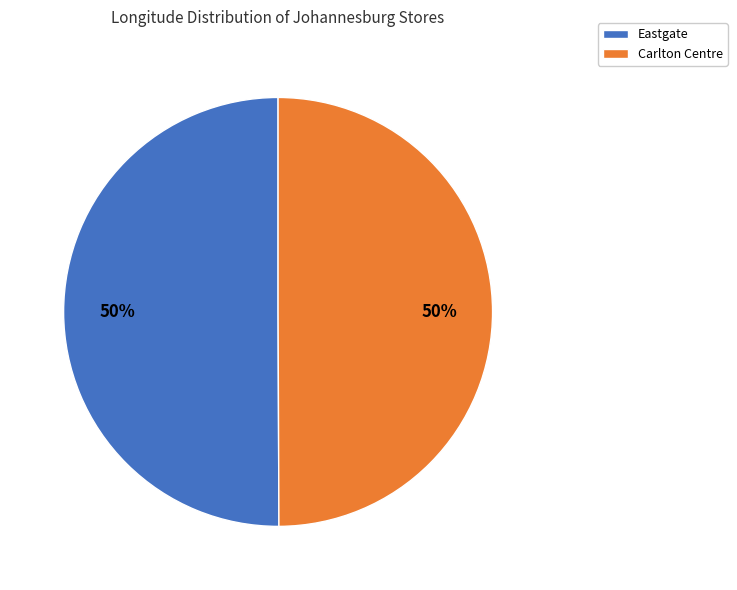

True or false: Carlton Centre accounts for 50% of the total.

True